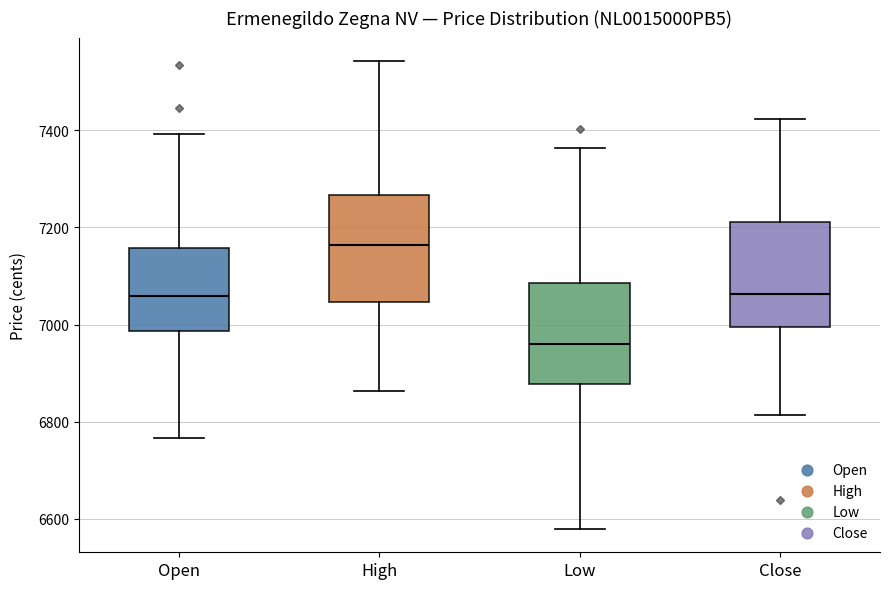

Where is the lower edge of the box for Low on the y-axis? The values are not printed on the chart, so give them approximately, as read against the axis.

6880